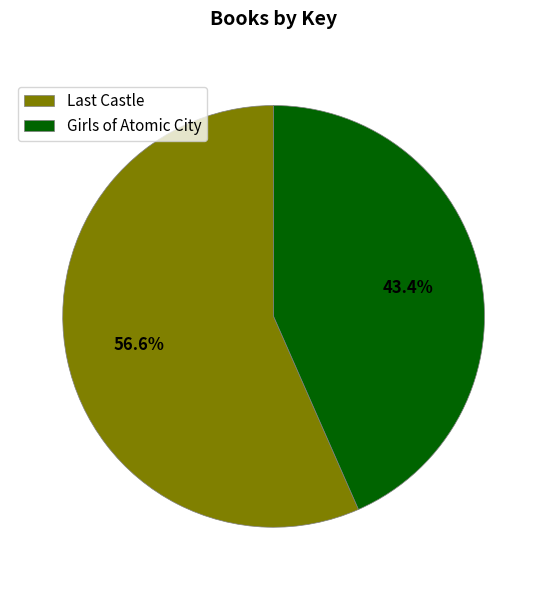

Which category has the smallest portion of the pie?

Girls of Atomic City